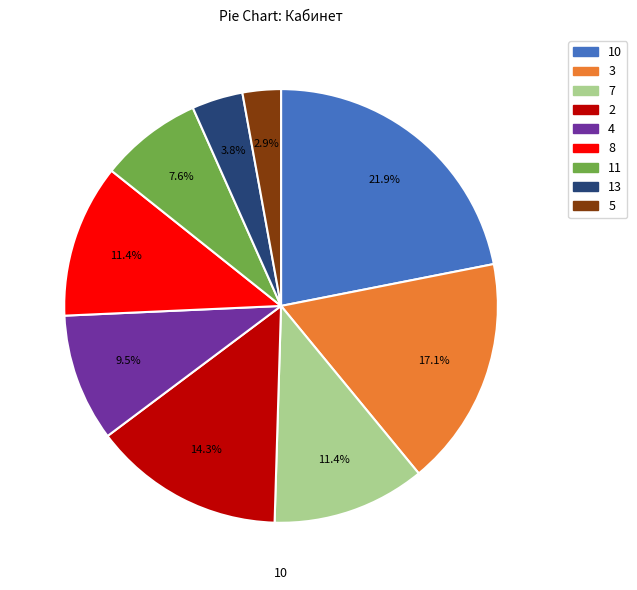

Is there any slice that represents more than half of the pie?

No